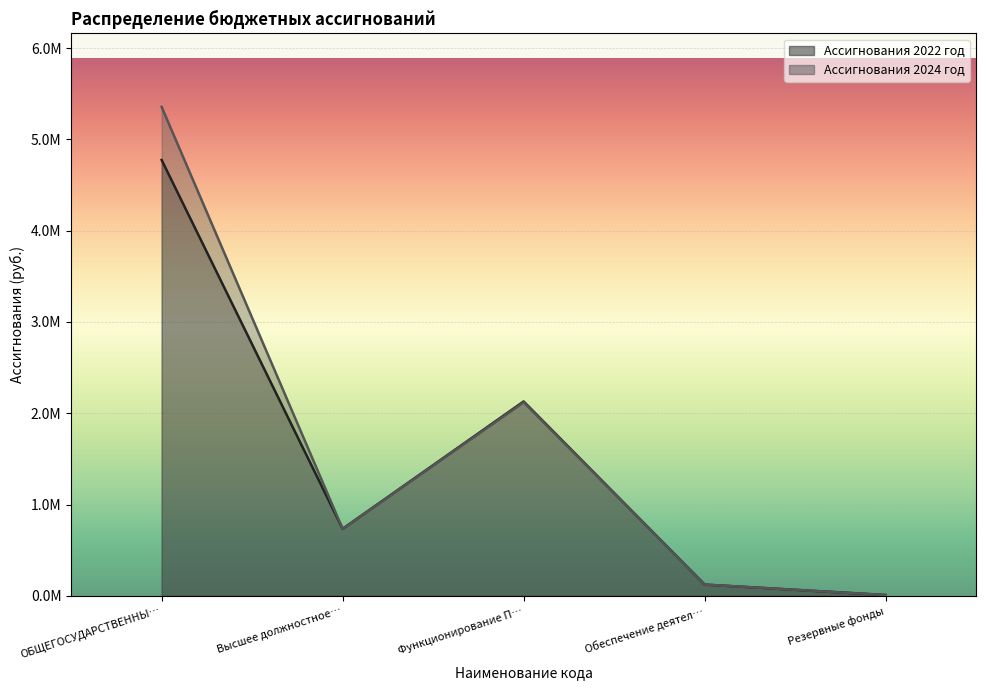

Does the chart display data point markers on the line(s)?

No